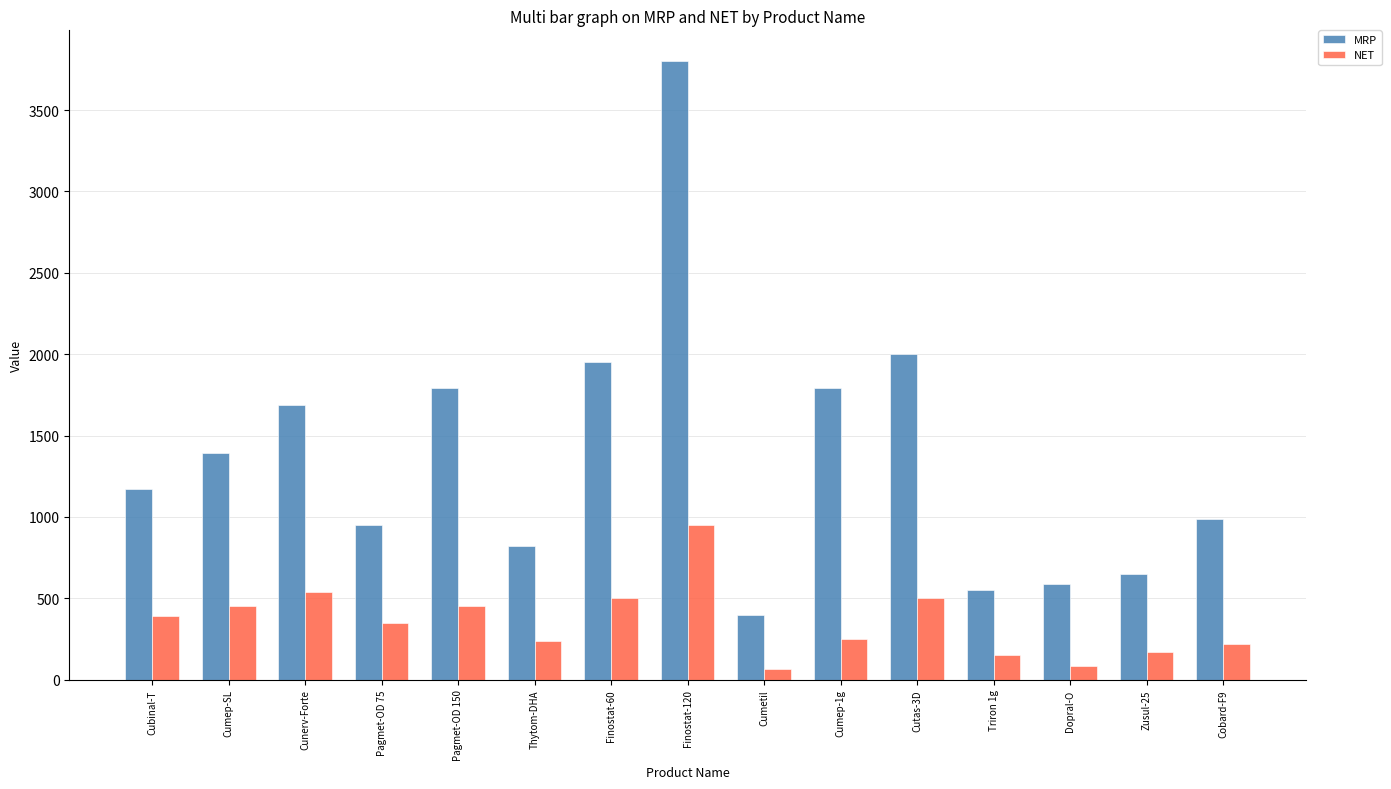

The value of NET at Finostat-120 is 1259. True or false?

False